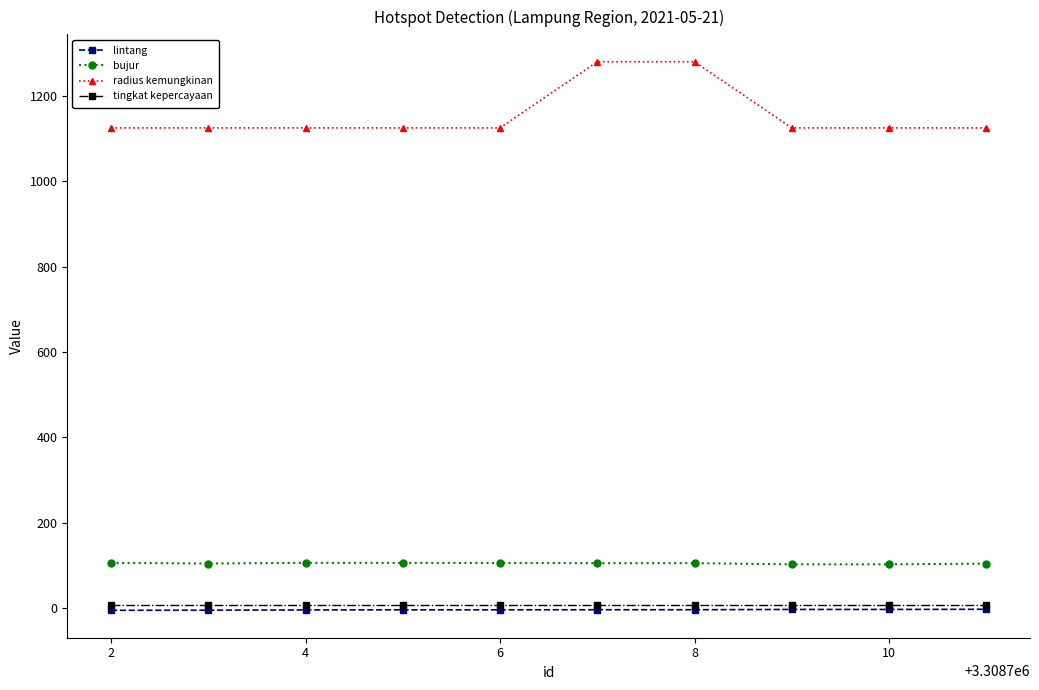

Which series has the largest range (max minus min)?

radius kemungkinan